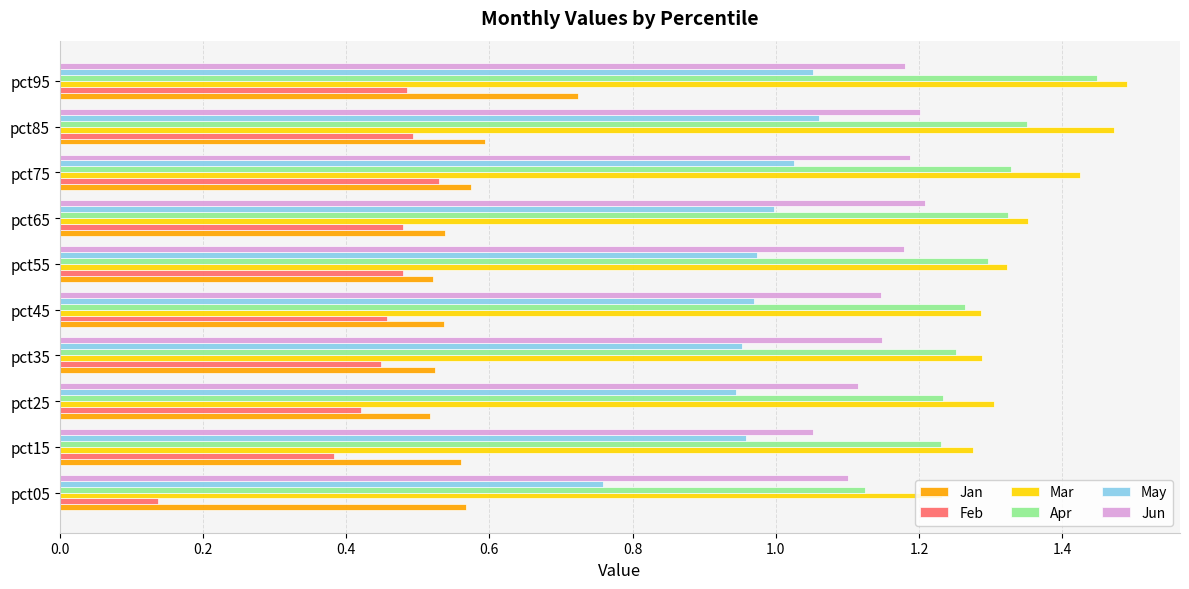

What is the total value across all series at pct35?

5.6